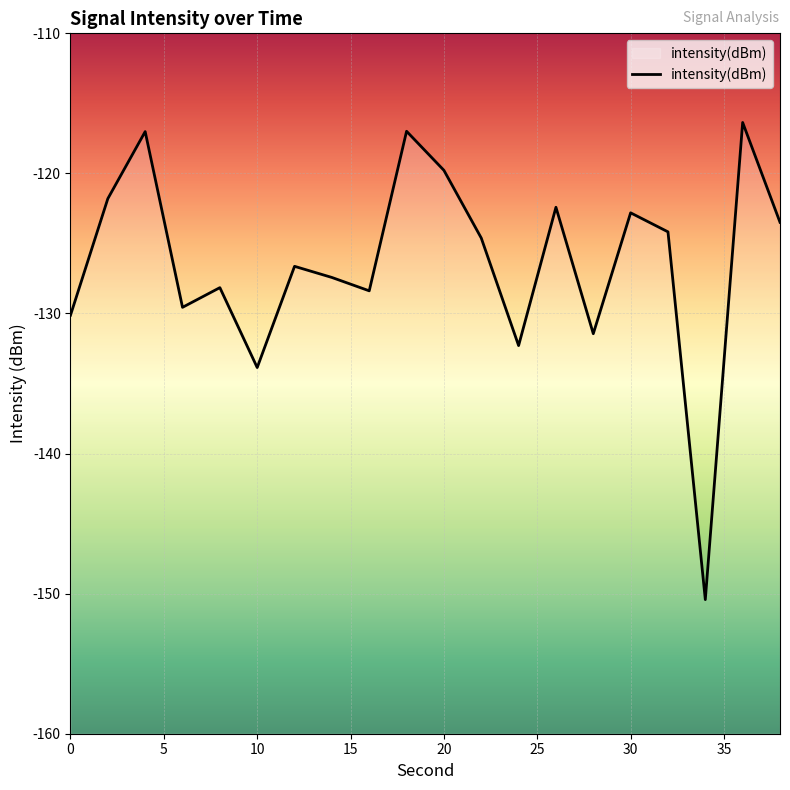

Reading right to left, what are all the values shown in this chart?

-123.5	-116.4	-150.4	-124.2	-122.8	-131.4	-122.4	-132.3	-124.6	-119.8	-117.0	-128.4	-127.4	-126.6	-133.9	-128.2	-129.6	-117.0	-121.8	-130.1